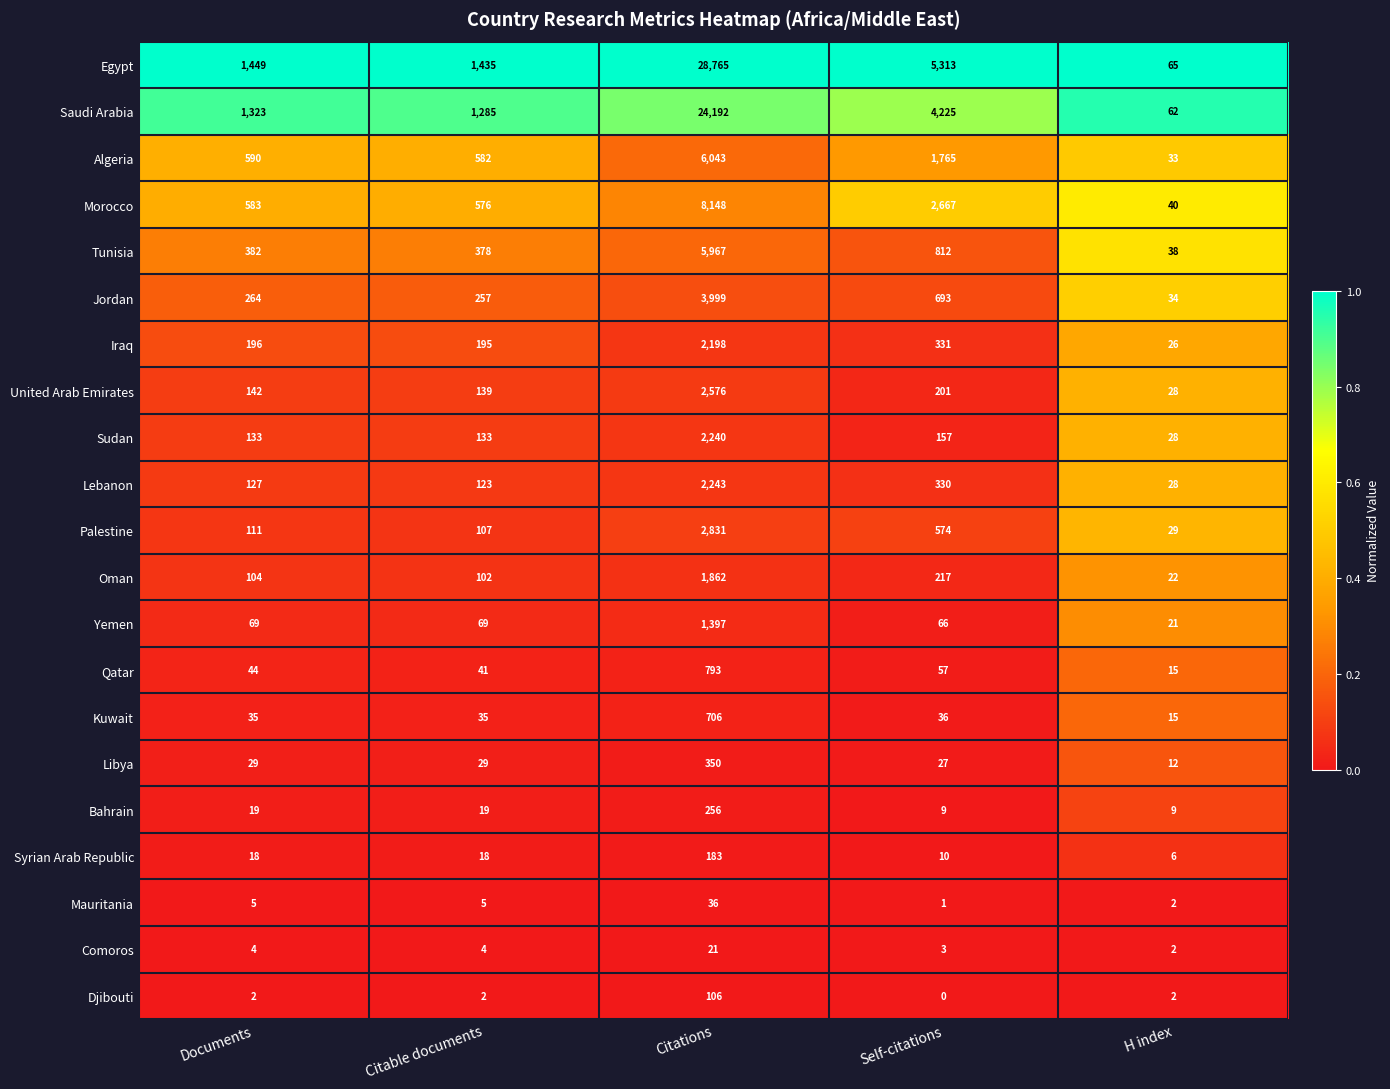

How many series are shown in this chart?

21